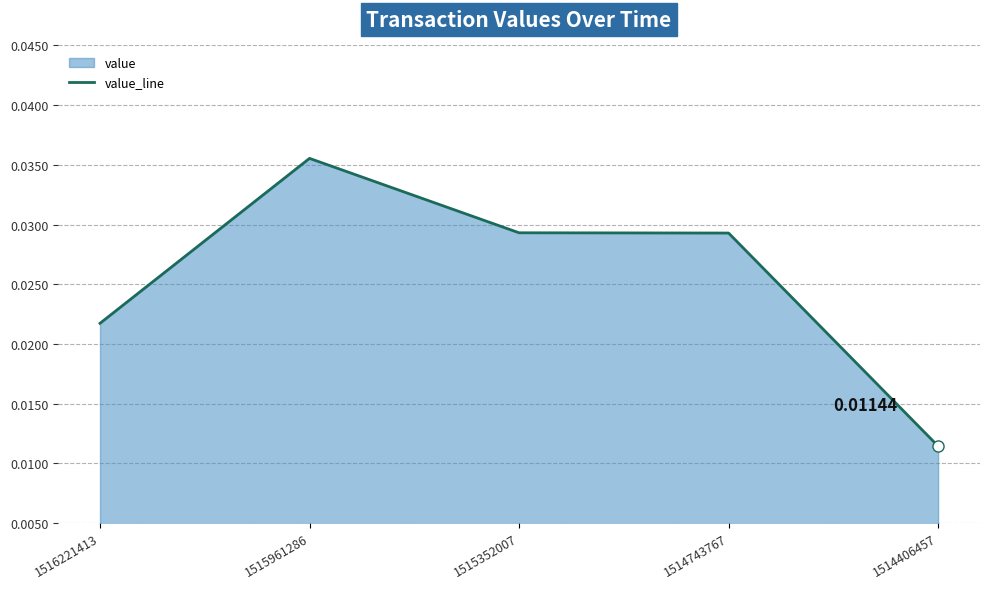

Is it true that the value at 1514743767 is 0.0?

True